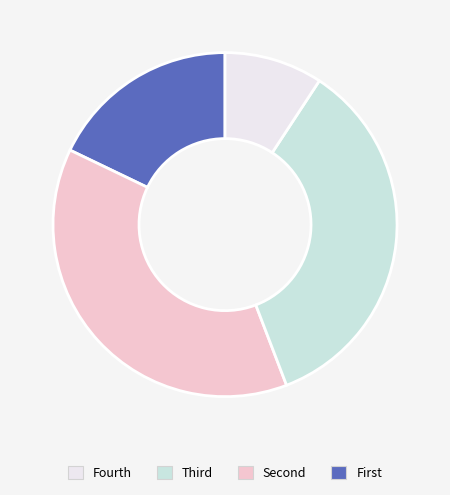

Is there a majority slice in this chart?

No